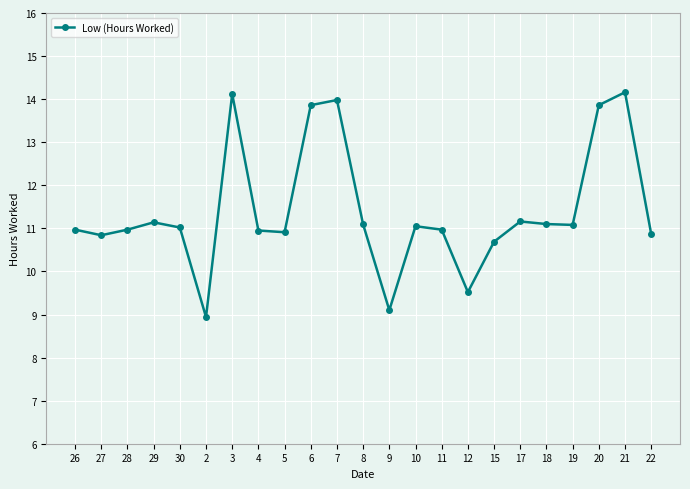

How many series are shown in this chart?

1